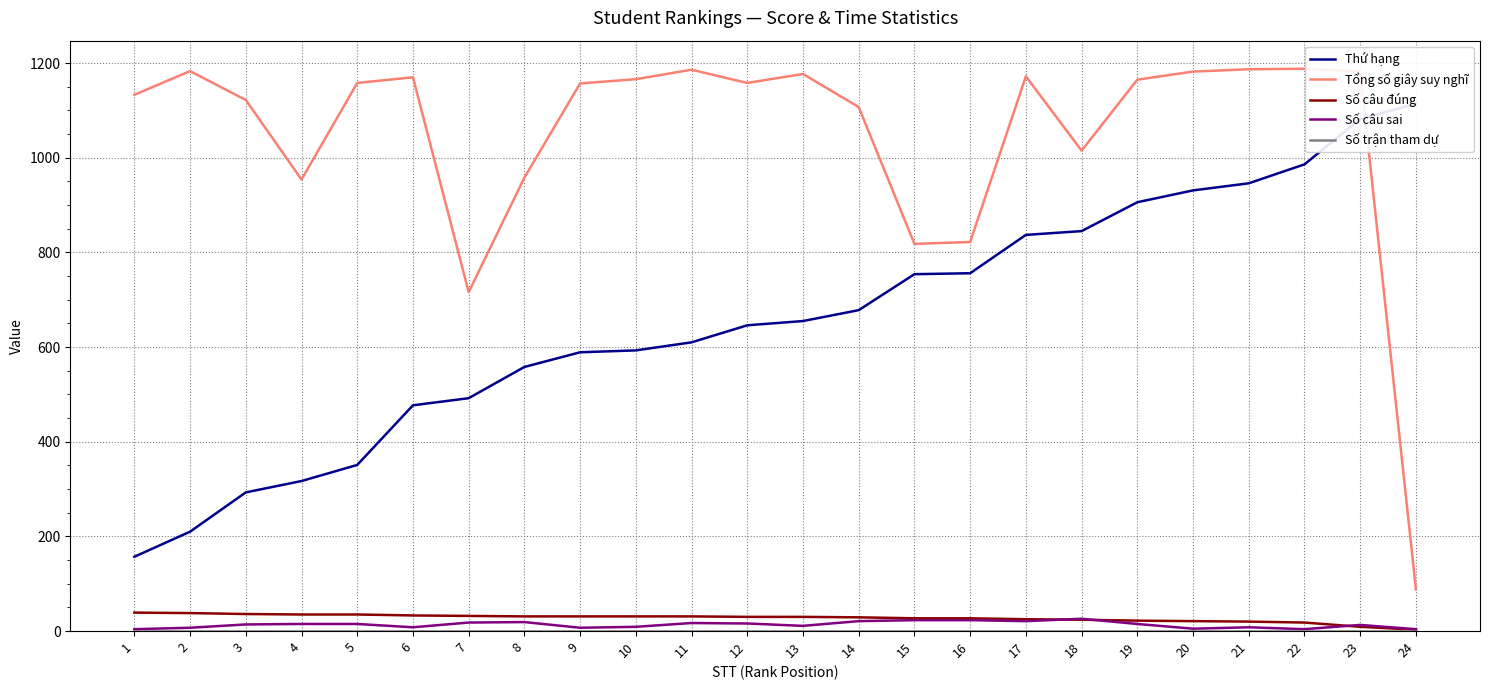

Reading left to right, list all the values displayed in this chart.

Thứ hạng: 157	210	293	317	351	477	492	558	589	593	610	646	655	678	754	756	837	845	906	931	946	986	1082	1114
Tổng số giây suy nghĩ: 1133	1183	1122	954	1158	1170	716	958	1157	1166	1186	1158	1177	1107	818	822	1172	1015	1165	1182	1187	1188	1182	88
Số câu đúng: 39	38	36	35	35	33	32	31	31	31	31	30	30	29	27	27	25	24	22	21	20	18	9	3
Số câu sai: 4	7	14	15	15	8	18	19	7	9	17	16	11	21	23	23	21	26	15	5	8	4	13	4
Số trận tham dự: 1	1	1	1	1	1	1	1	1	1	1	1	1	1	1	1	1	1	1	1	1	1	1	1